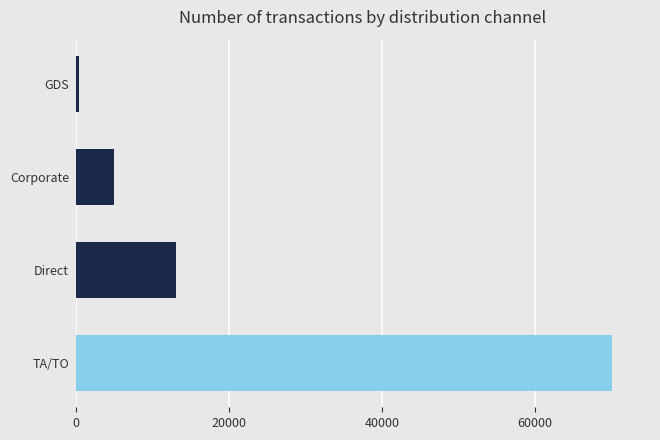

List the labels in order of value, smallest first.

GDS, Corporate, Direct, TA/TO